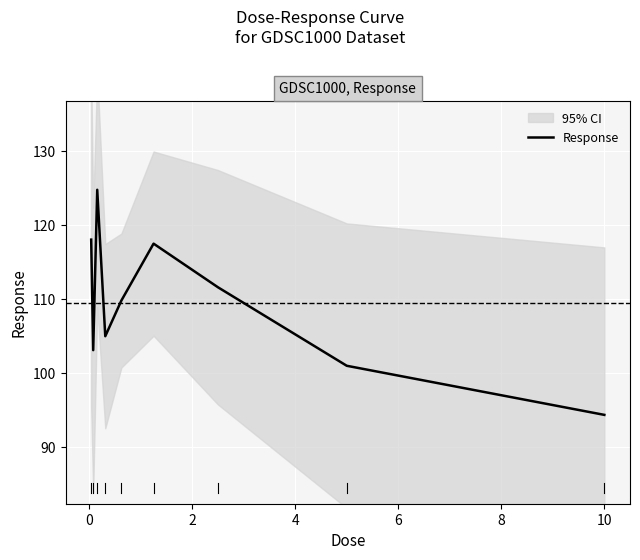

What is the minimum value for Response?

94.4